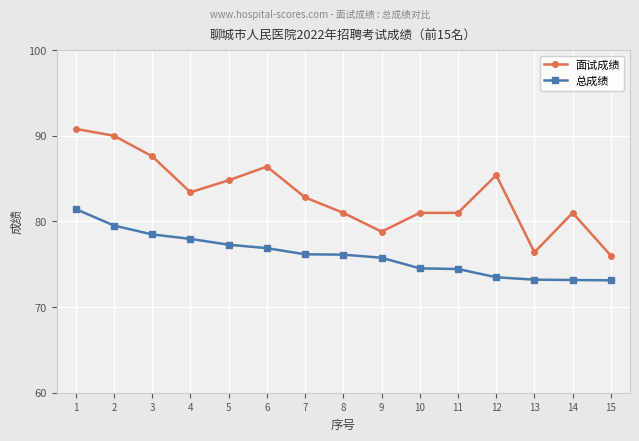

Which series has the largest range (max minus min)?

面试成绩